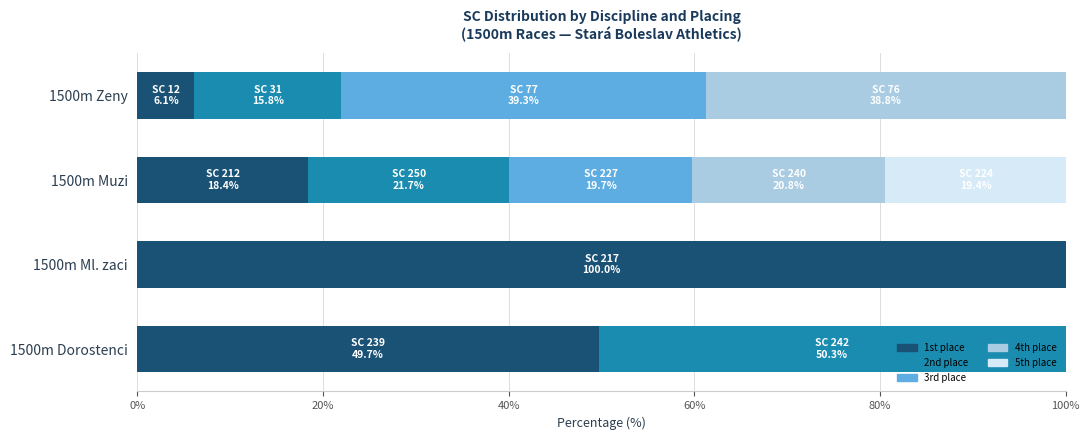

Where is 1st place nearest to the value 53?

1500m Dorostenci